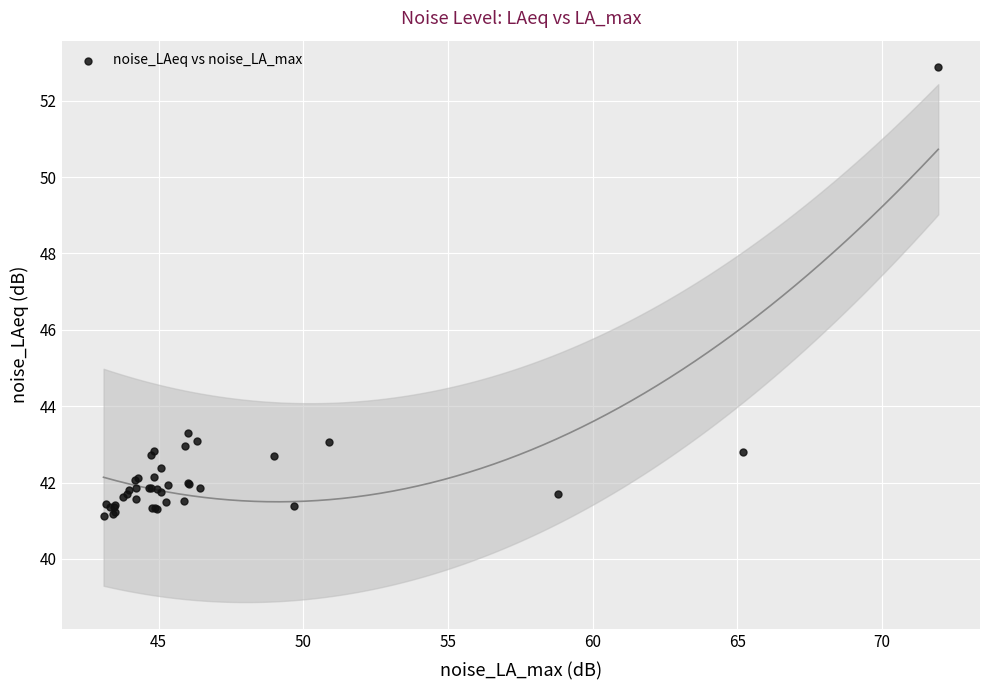

What Y value in the scatter plot is closest to 46?

43.3